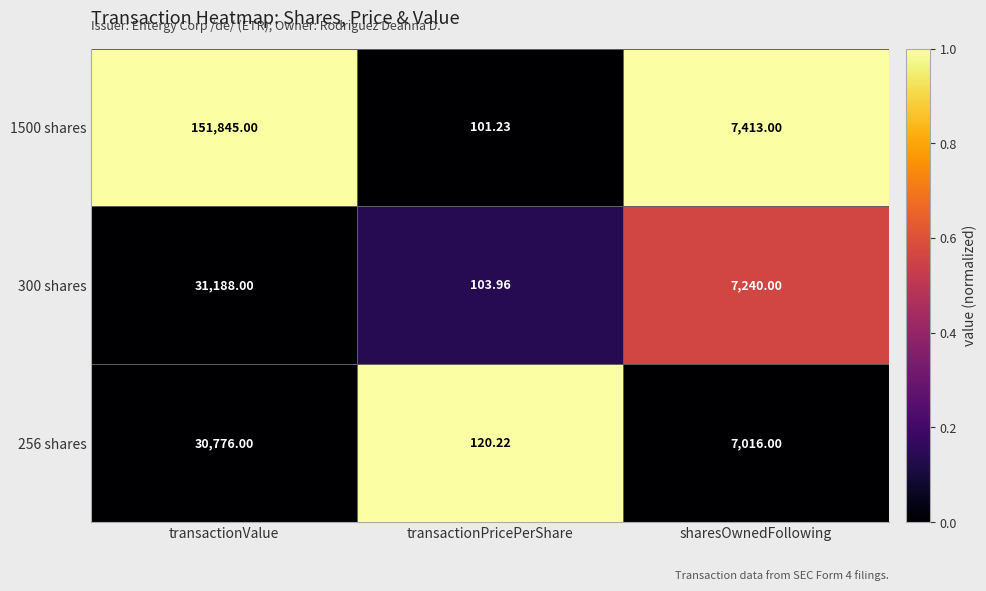

Where does the 300 shares series first go above 7240?

transactionValue